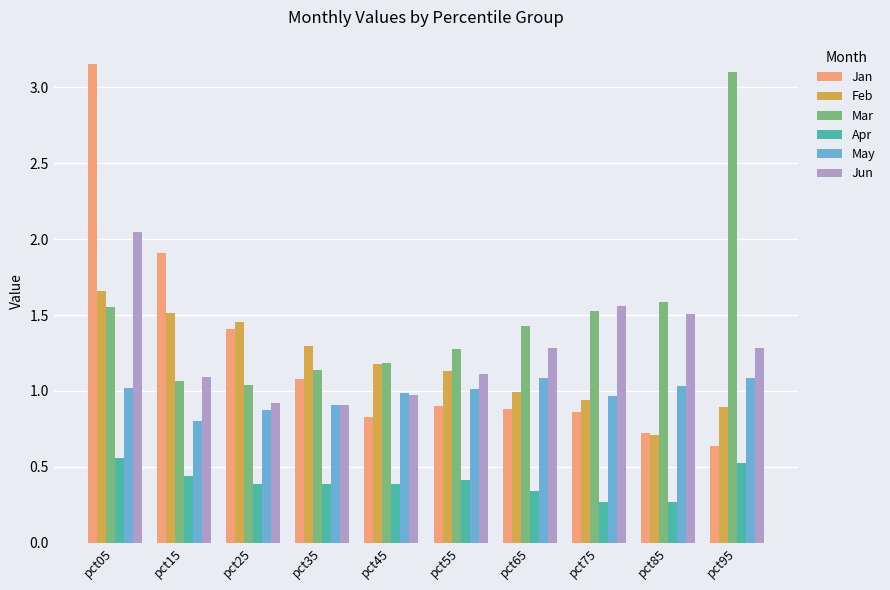

Which series has the largest total across all categories?

Mar